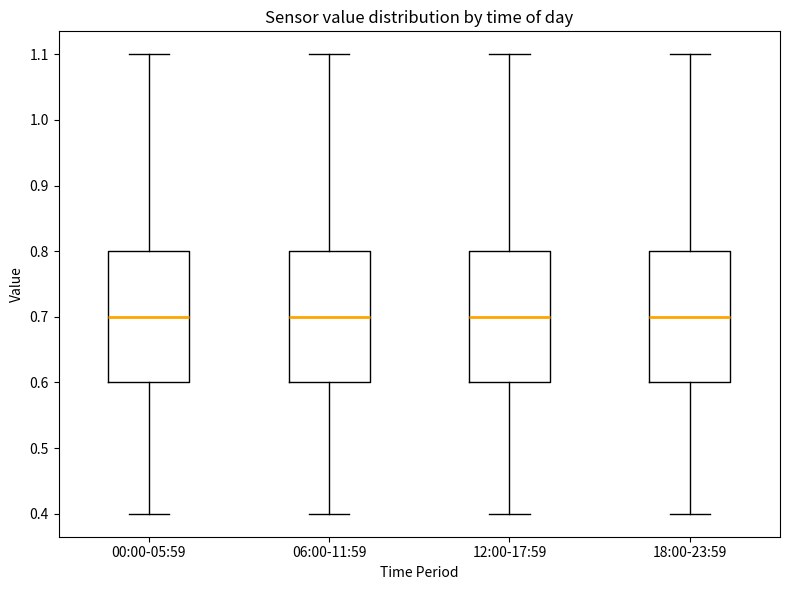

Where is the upper edge of the box for 18:00-23:59 on the y-axis? The values are not printed on the chart, so give them approximately, as read against the axis.

0.8